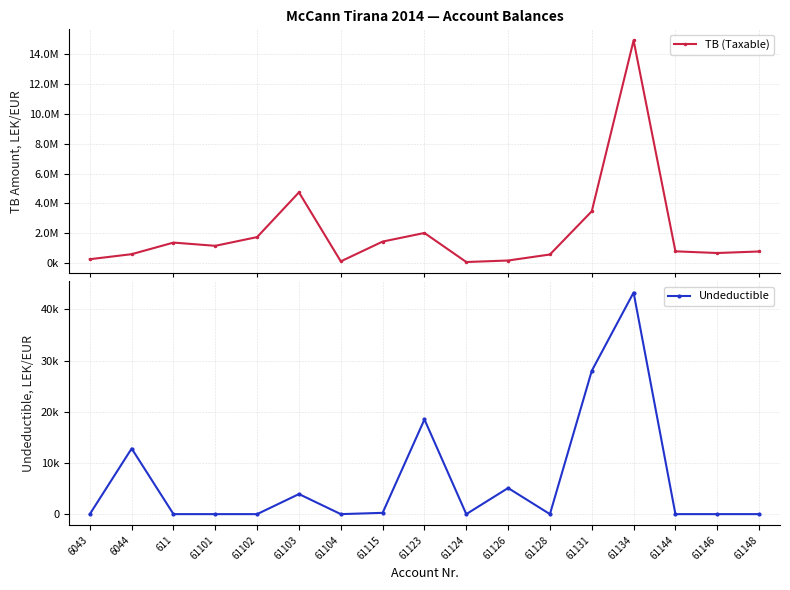

True or false: Undeductible and TB (Taxable) intersect in this chart.

False